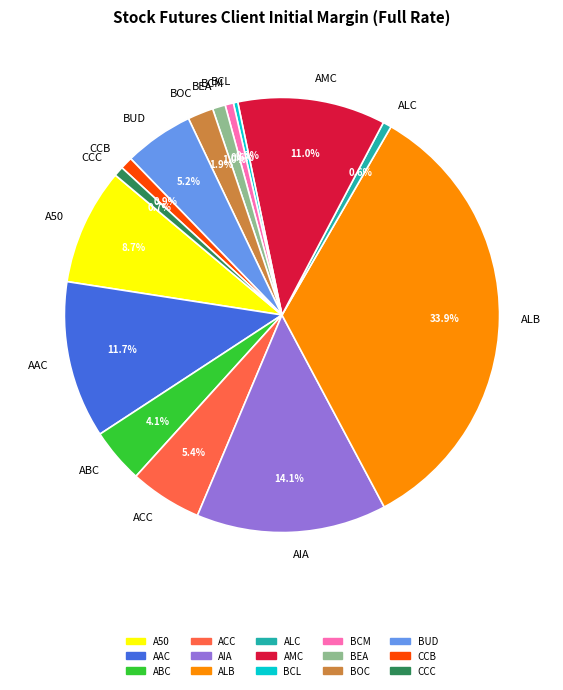

Is the sum of A50 and ABC greater than half?

No